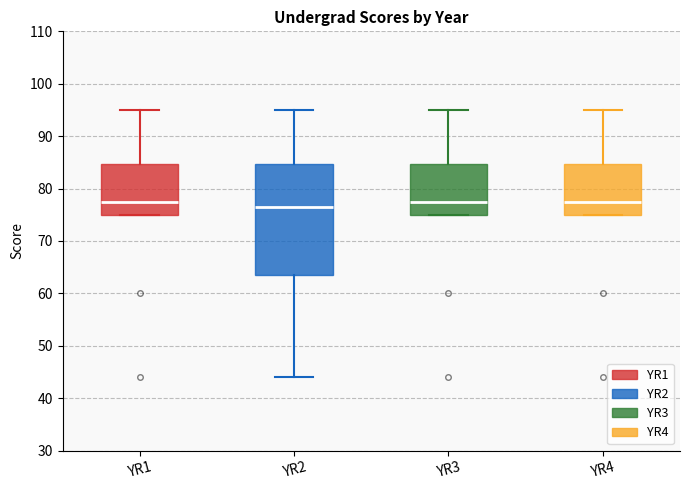

Comparing the boxes themselves (not the whiskers), which one is the tallest?

YR2